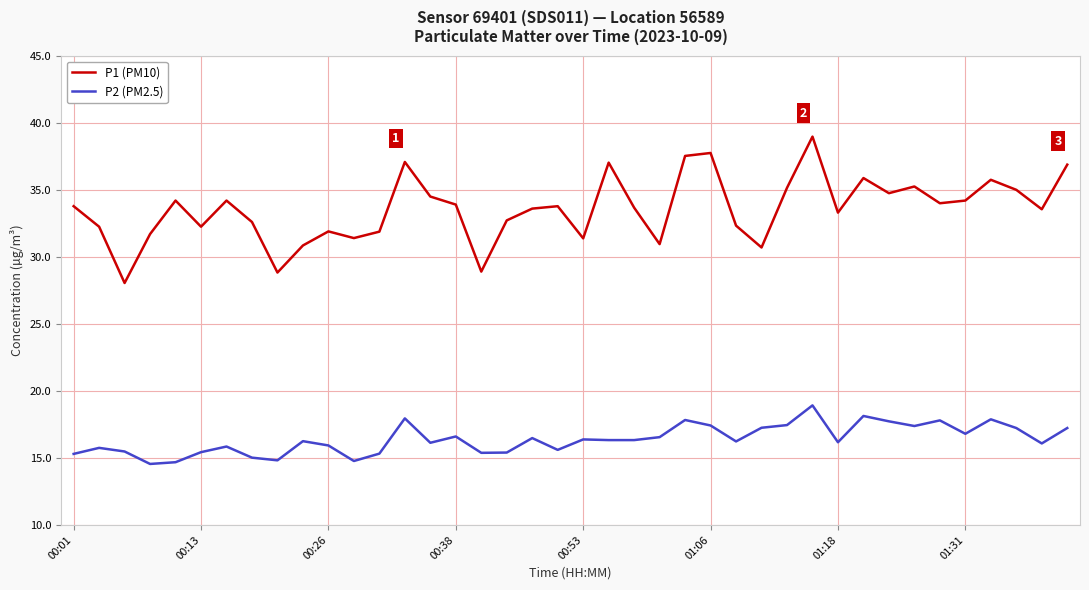

List the series in order of their overall mean, highest first.

P1 (PM10), P2 (PM2.5)